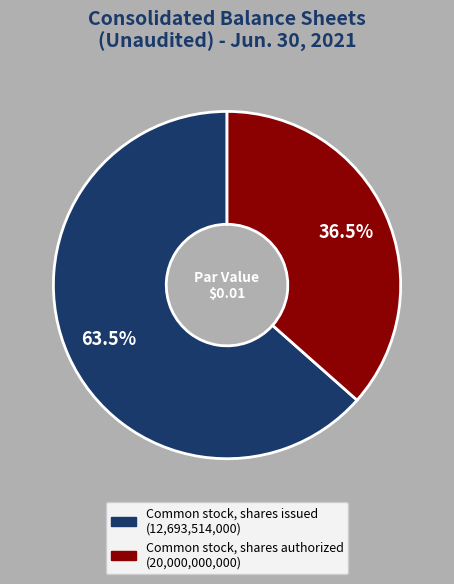

Does any single category account for the majority?

Yes